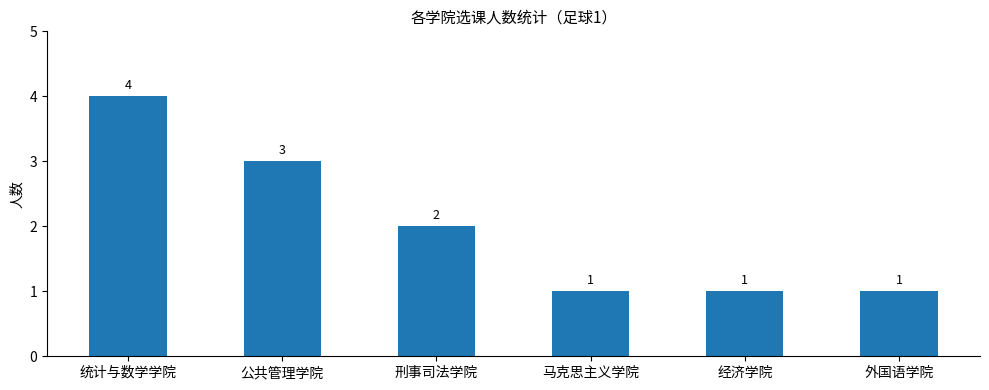

What is the maximum value shown in the chart?

4